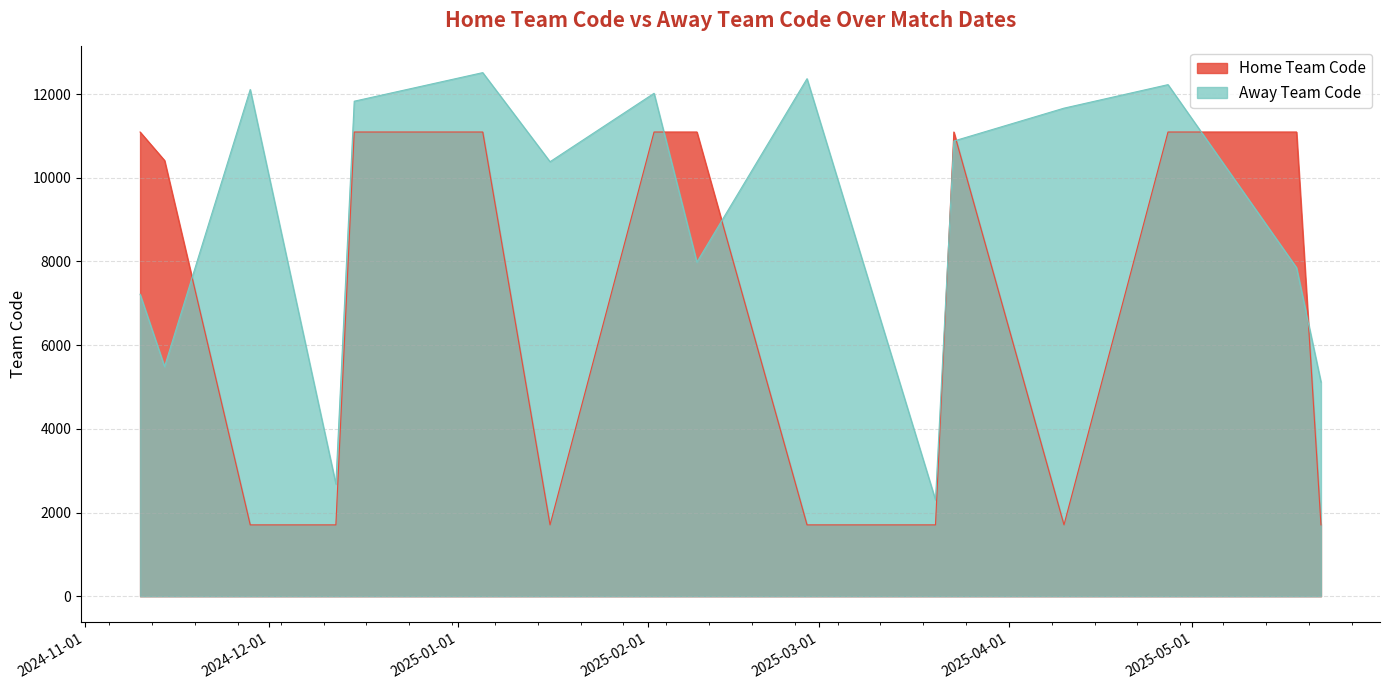

Is it true that Away Team Code equals 7074 at 16-01-2025?

False